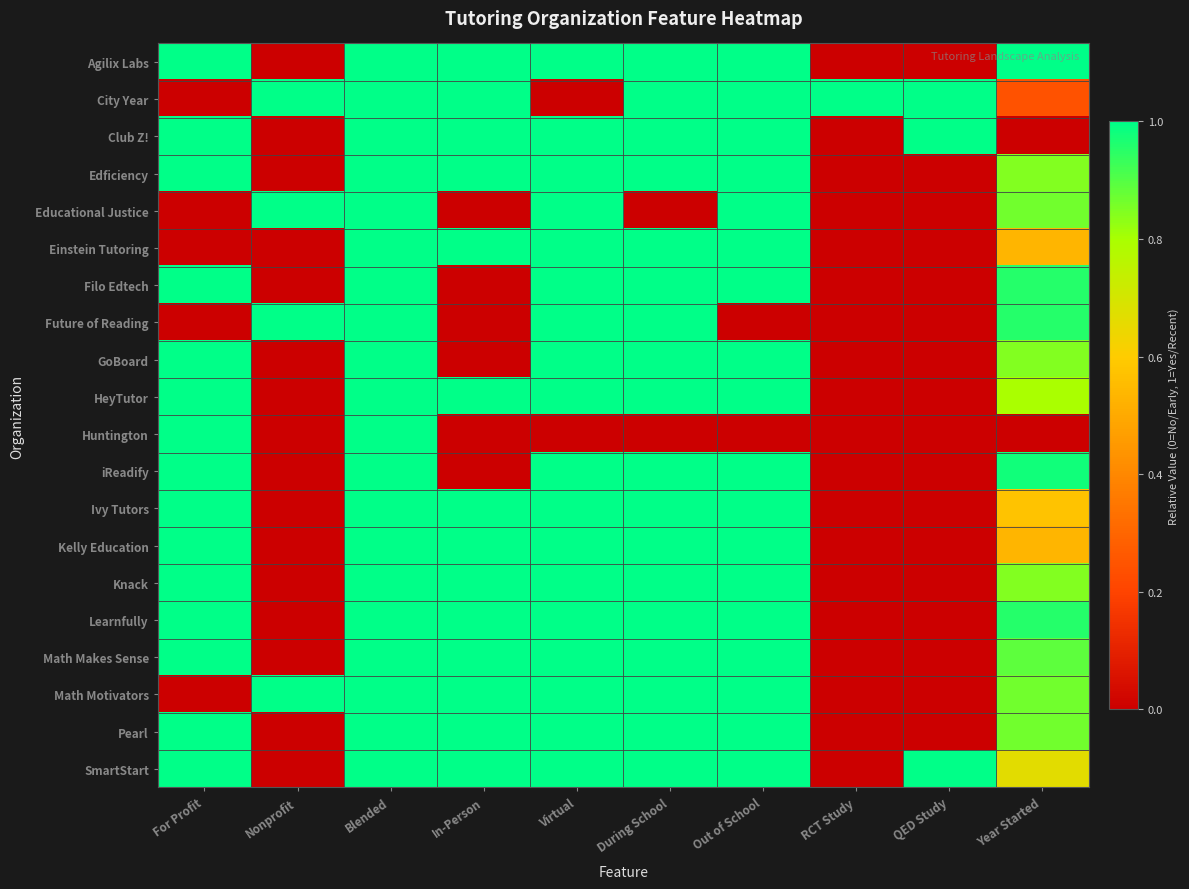

List the series in order of their peak value, highest first.

Agilix Labs, City Year, Club Z!, Edficiency, Educational Justice, Einstein Tutoring, Filo Edtech, Future of Reading, GoBoard, HeyTutor, Huntington, iReadify, Ivy Tutors, Kelly Education, Knack, Learnfully, Math Makes Sense, Math Motivators, Pearl, SmartStart